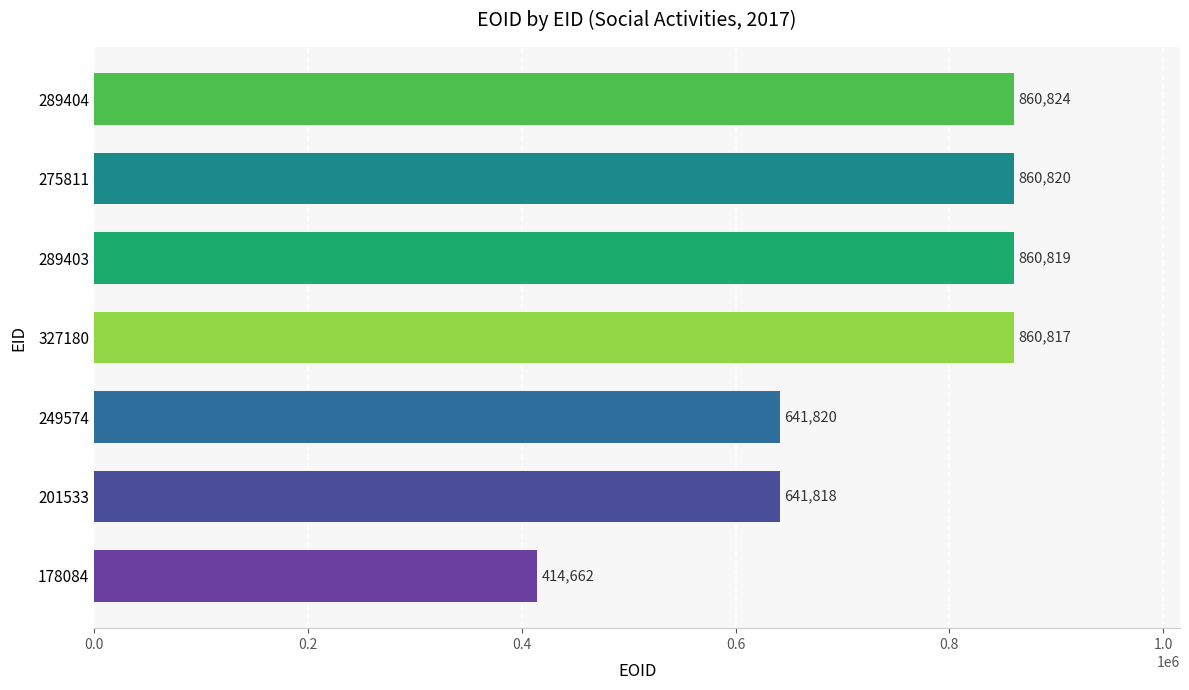

What is the sum of all values?

5141580